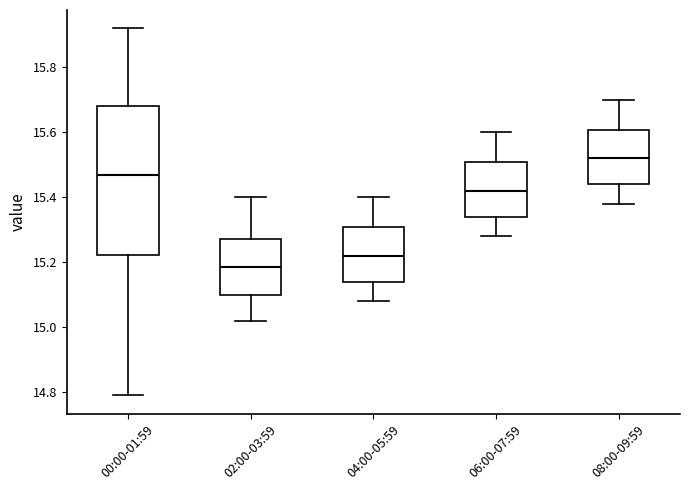

Which box is the tallest, from its lower edge to its upper edge?

00:00-01:59